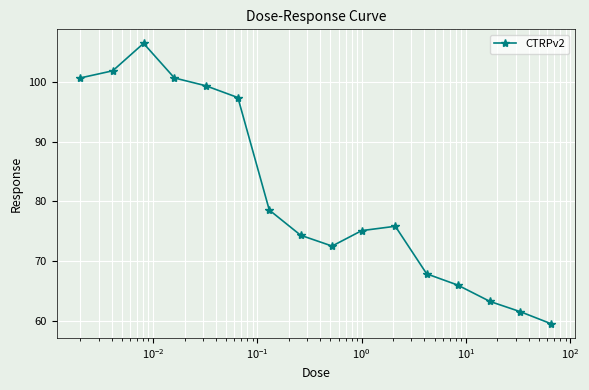

How many points are lower than both their immediate neighbors (excluding endpoints)?

1